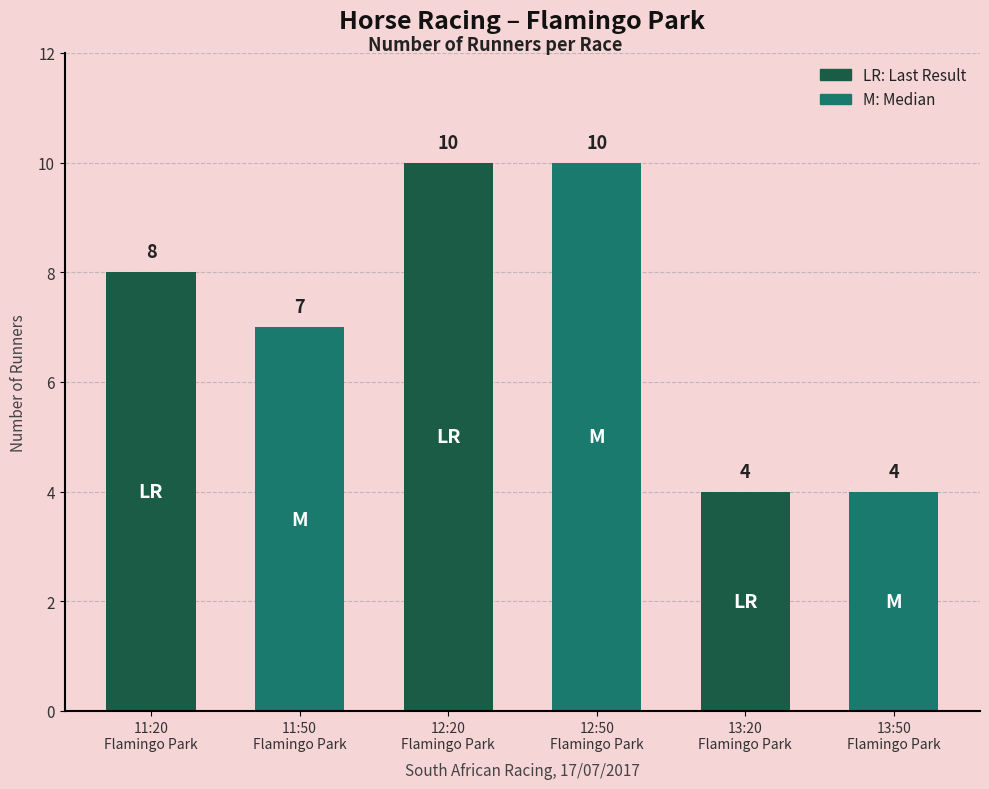

Does the chart contain any negative values?

No